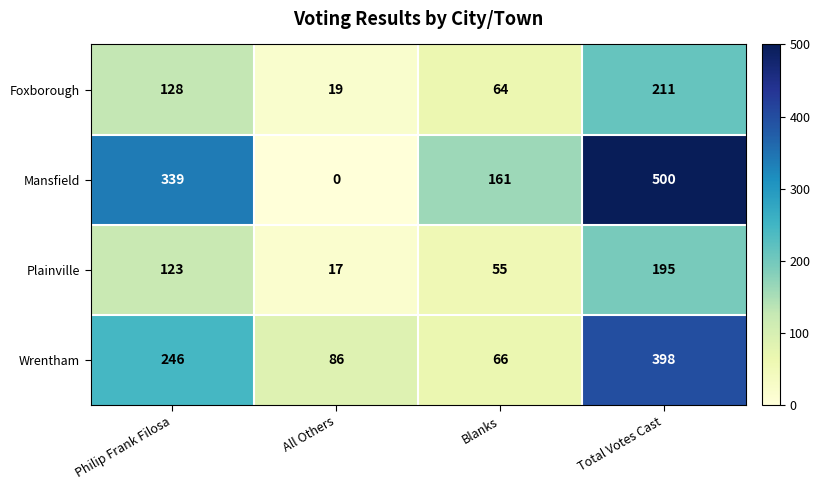

At All Others, list the series in order from smallest to largest.

Mansfield, Plainville, Foxborough, Wrentham